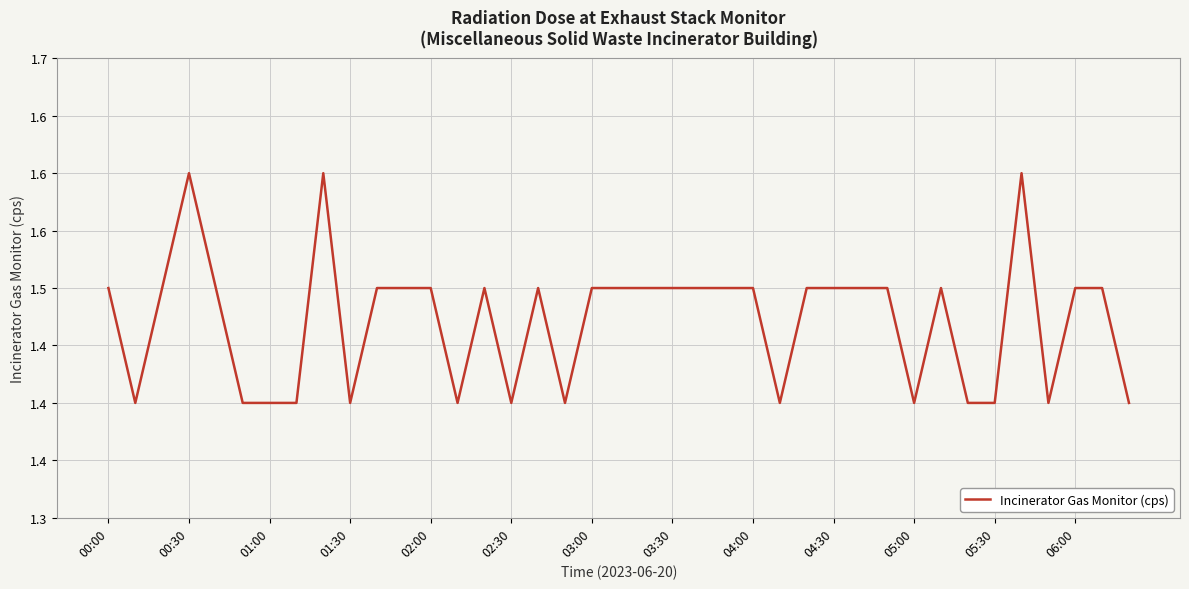

What is the label of the 1st point from the left?

00:00